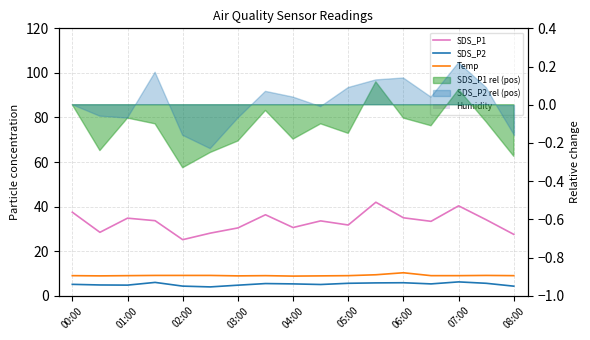

Read the Temp value at 15.

9.1